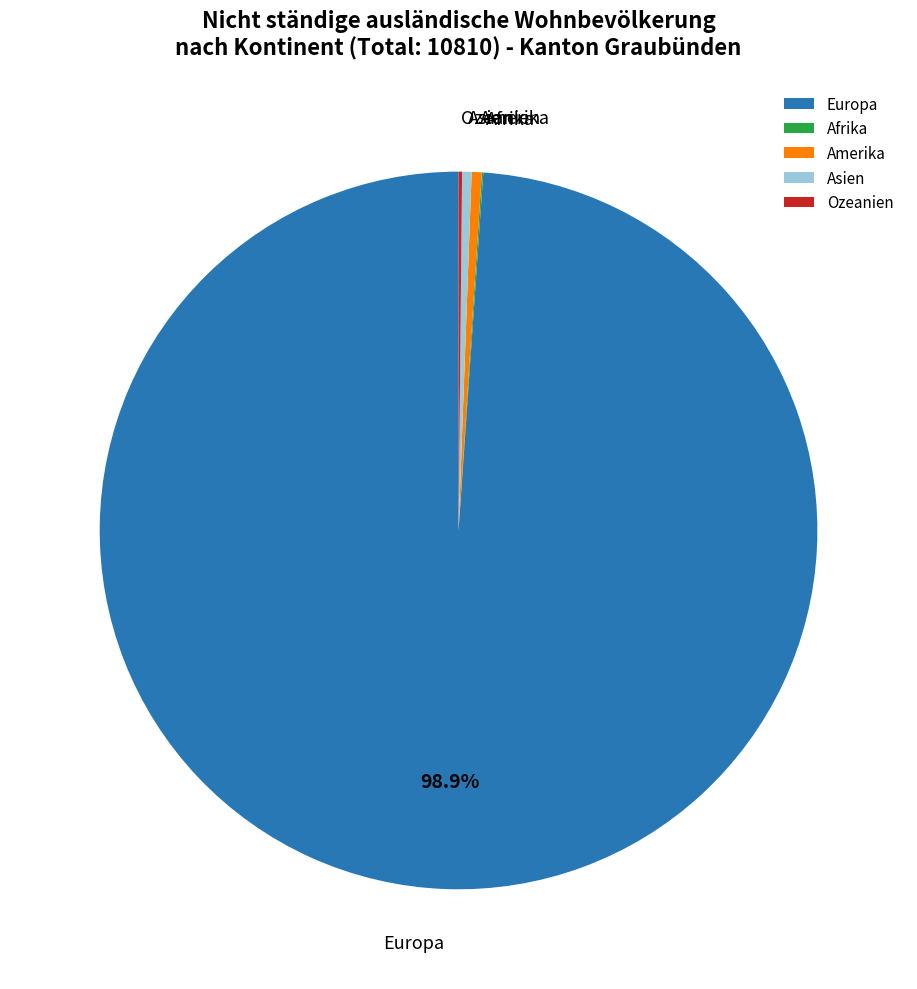

Does any single category account for the majority?

Yes